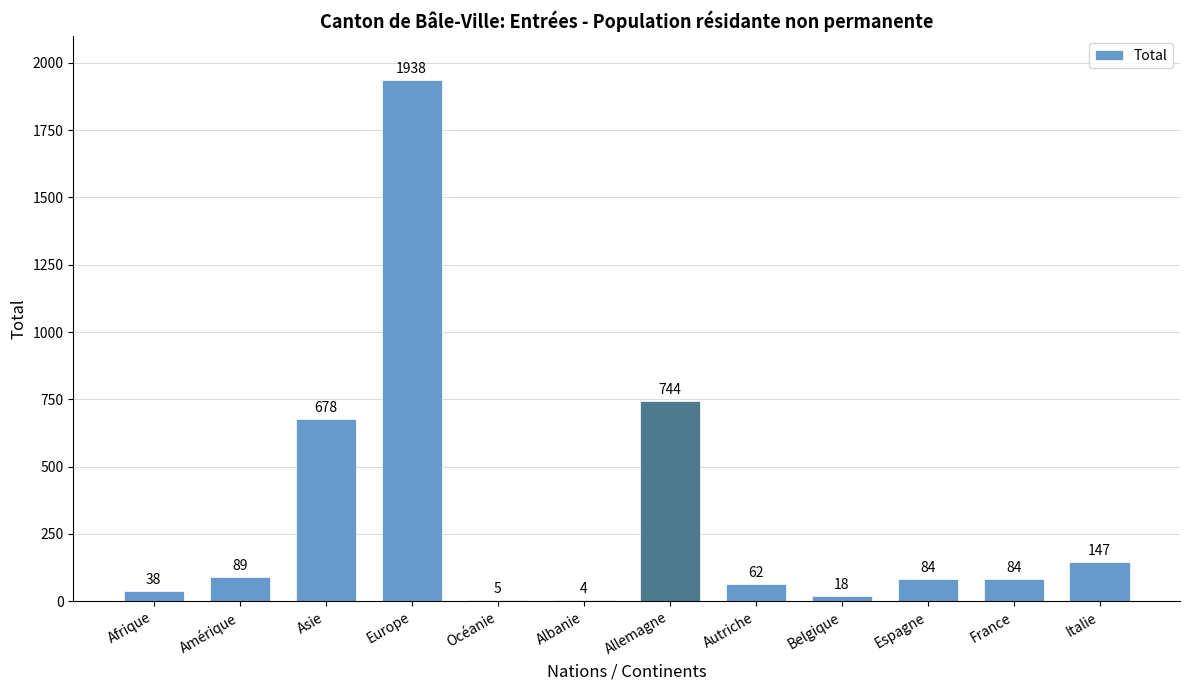

Are the bars horizontal?

No